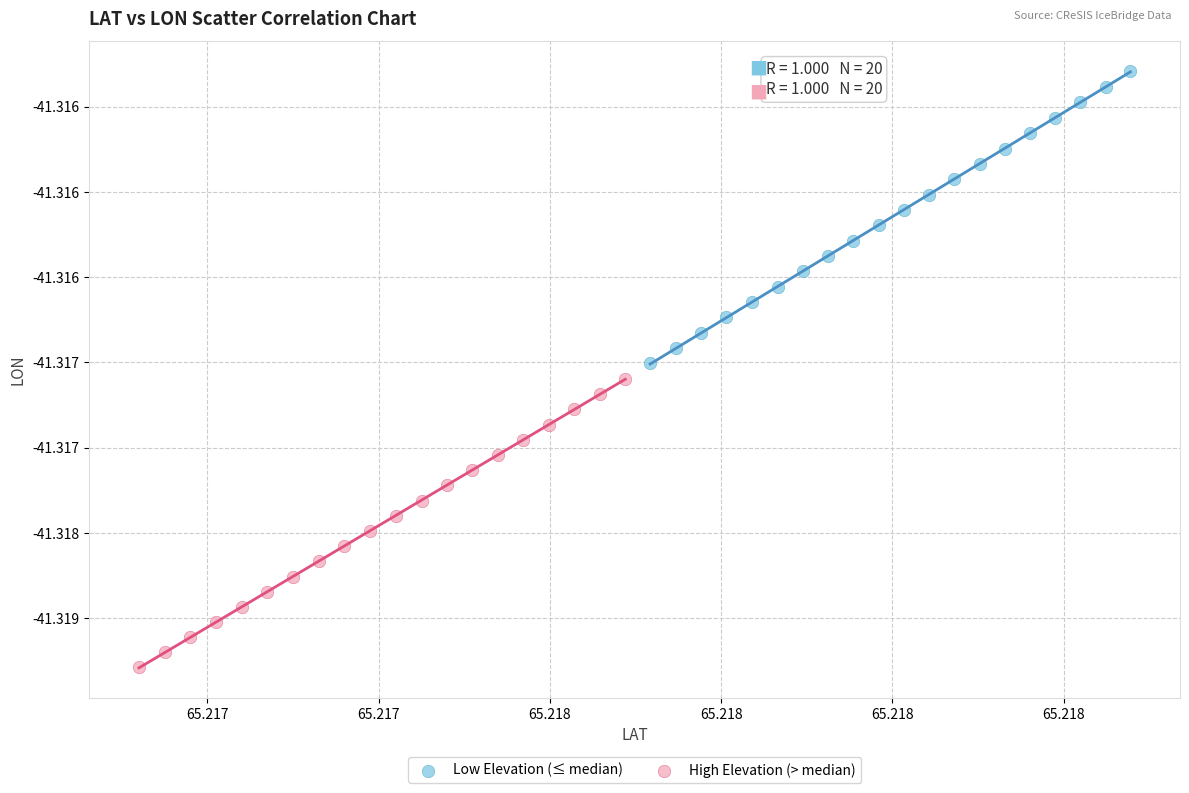

What are all the series names shown in the legend?

Low Elevation (≤ median), High Elevation (> median)